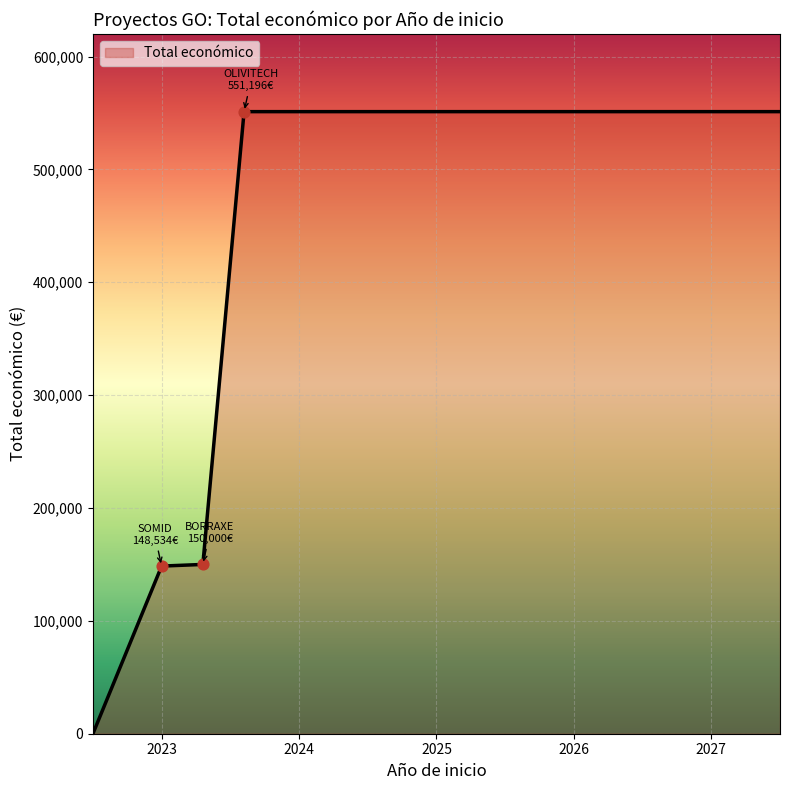

What is the sum of all values?

1400926